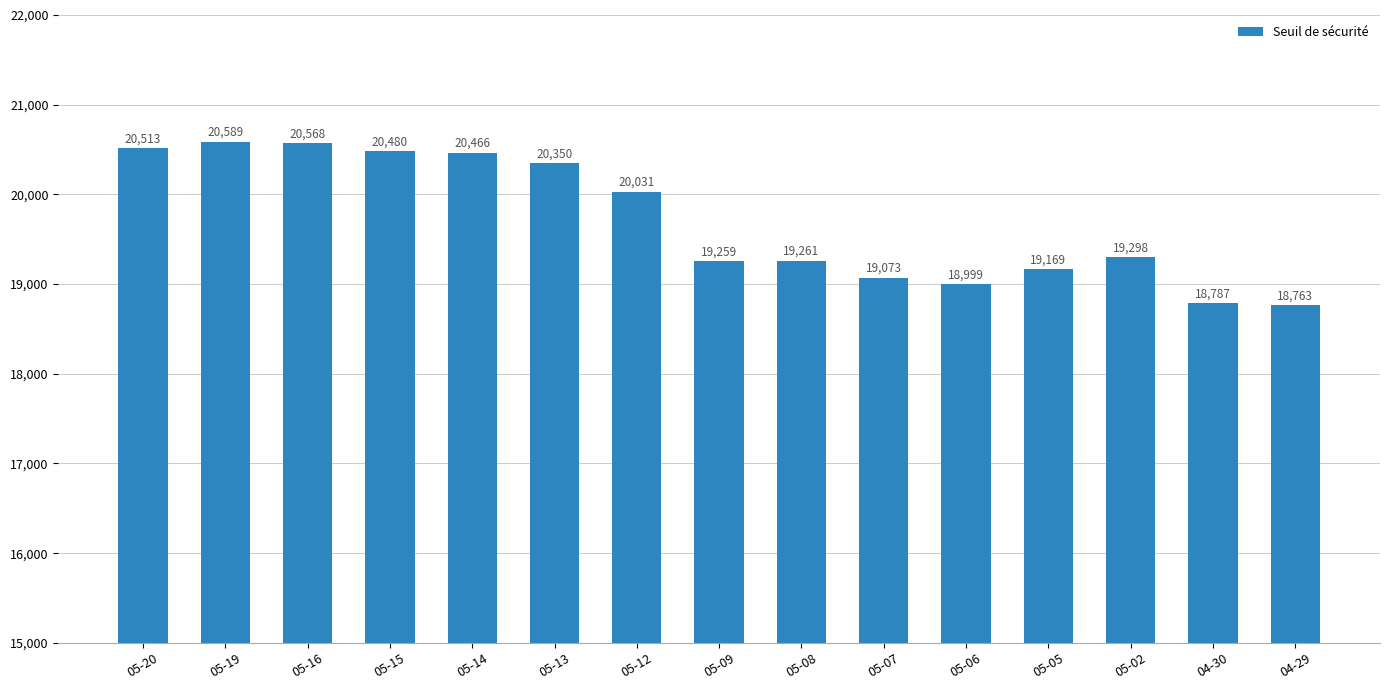

Is it true that the value at 05-16 is 20567.8?

True